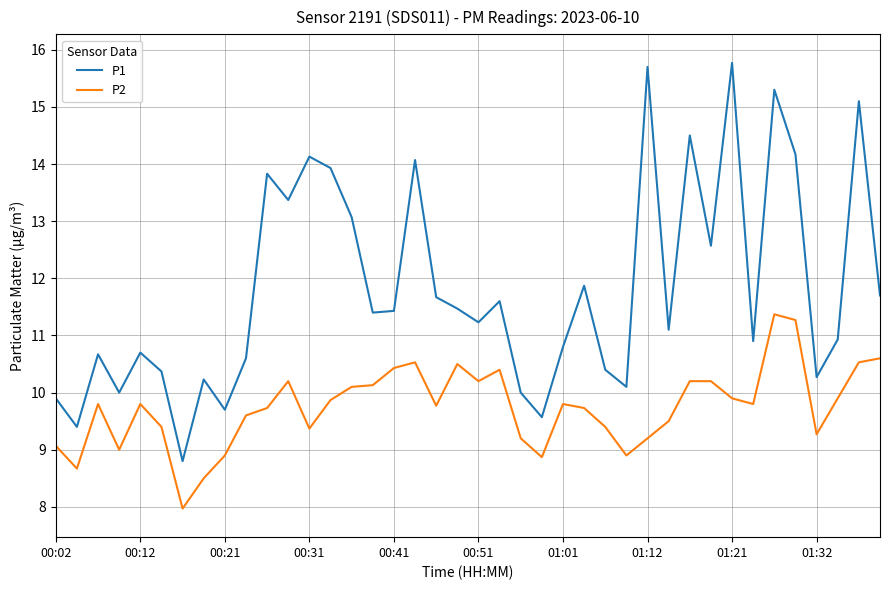

Which series has the largest total across all categories?

P1